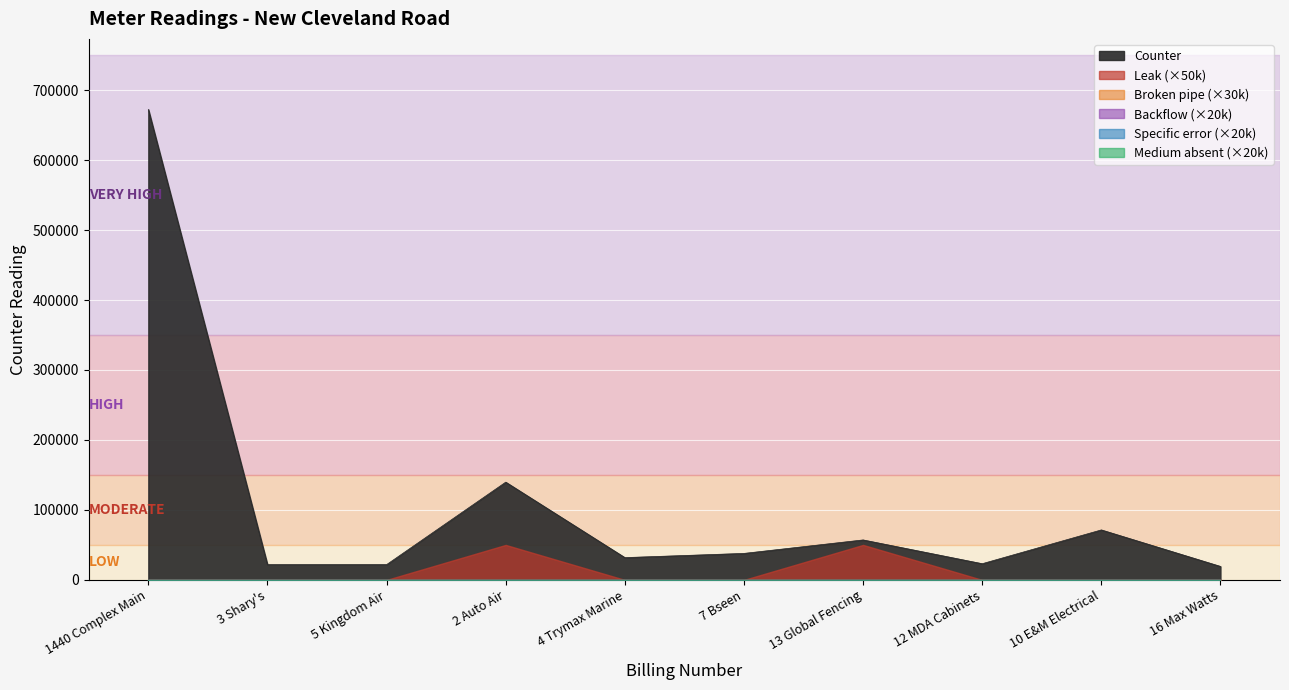

What is the difference between the second highest and second lowest values in the Leak series?

1